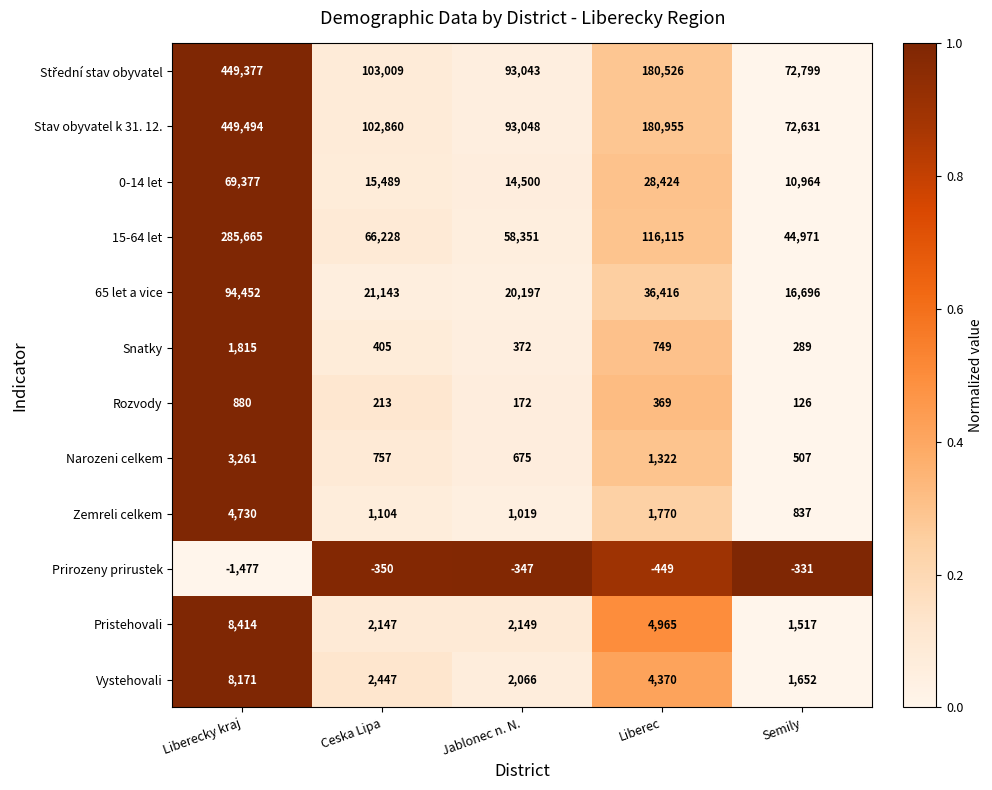

Which category has the lowest value across all series?

Liberecky kraj